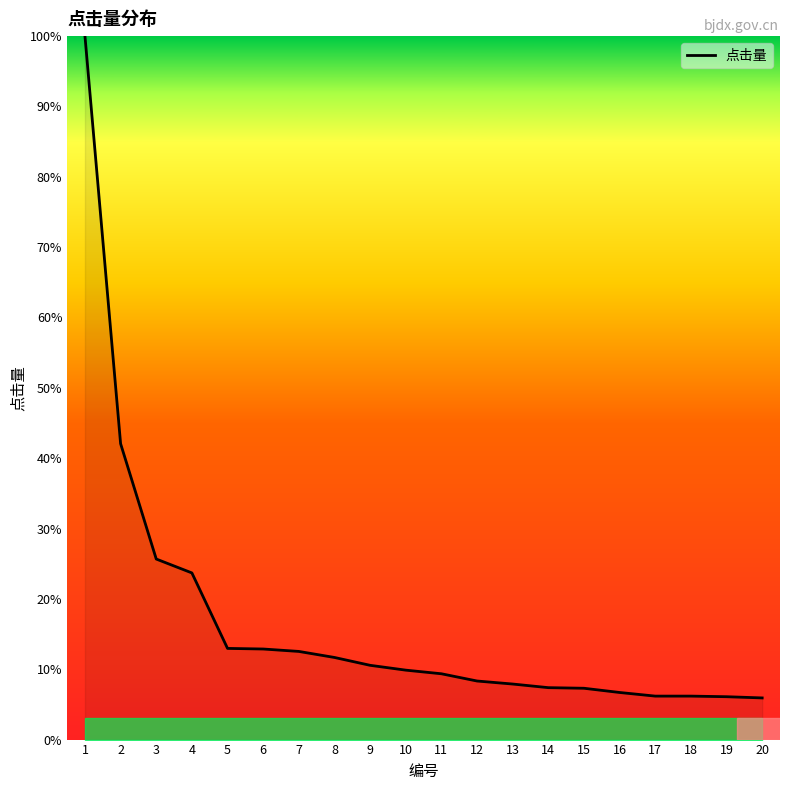

What is the greatest value displayed?

100.0